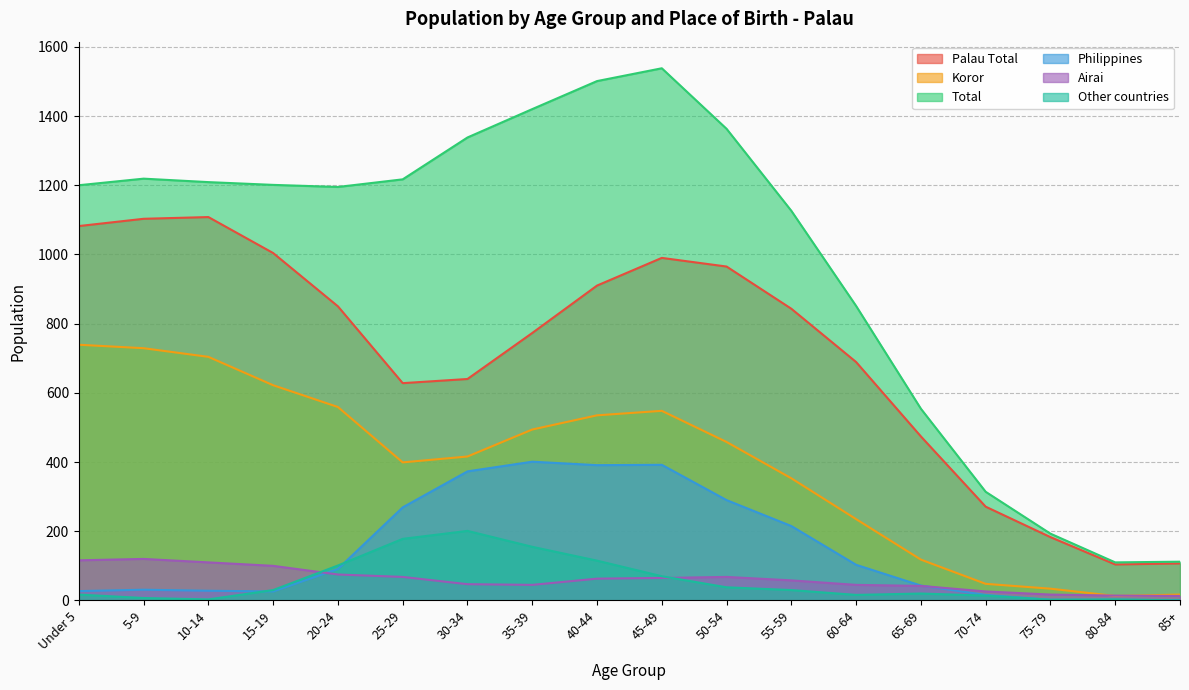

True or false: Koror and Palau Total cross at least once.

False